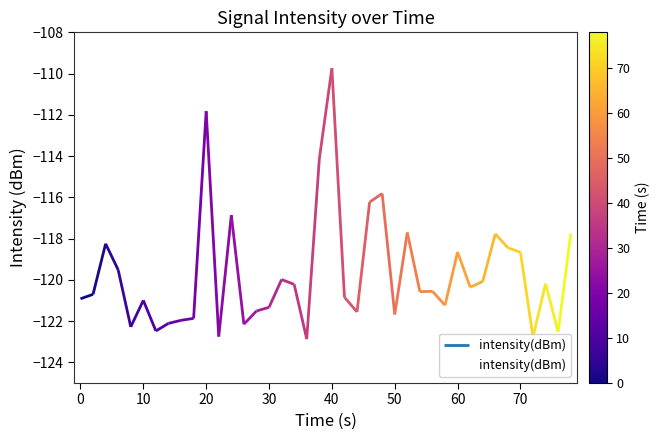

What is the value of the 29th point from the left?

-120.6